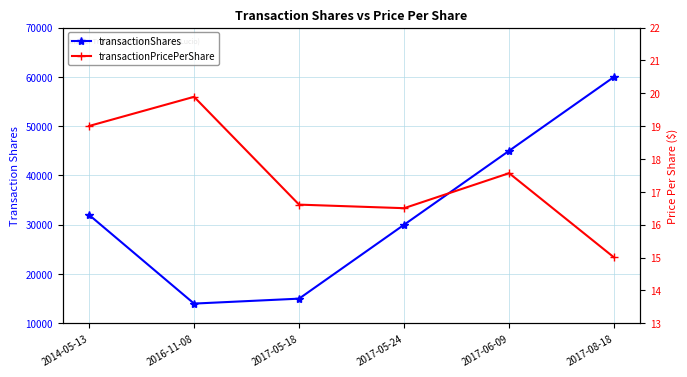

What is the label of the 5th point from the right?

2016-11-08